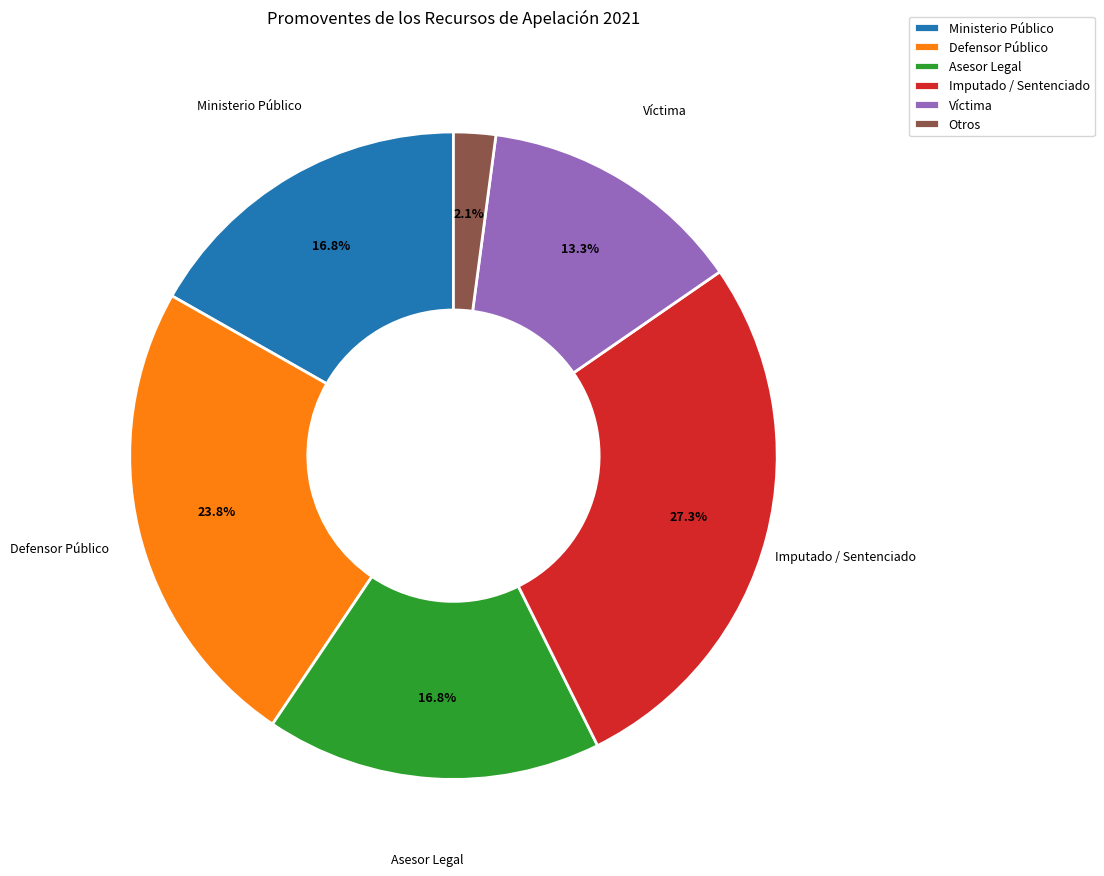

Does Ministerio Público account for over 50% of the chart?

No